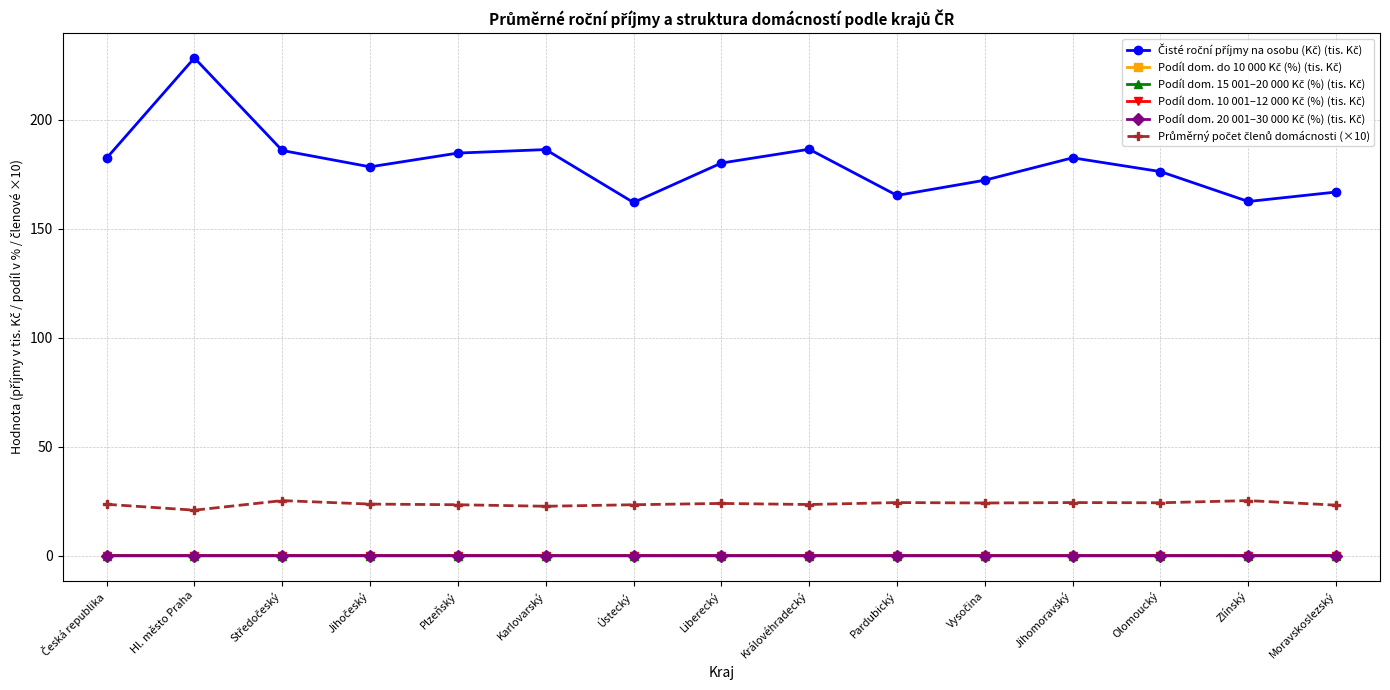

At how many categories does at least one series exceed 37?

15